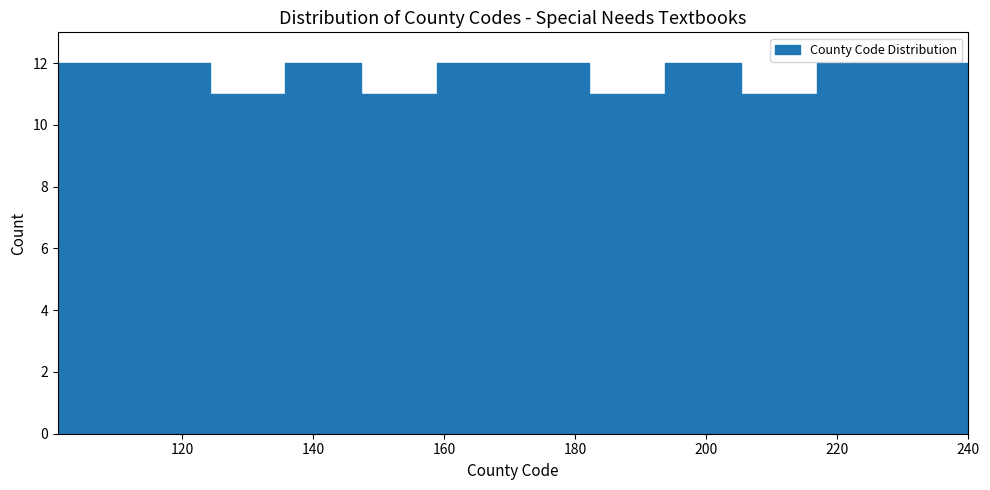

What is the height of the bar covering 124 to 136 on the x-axis? Neither the bar edges nor the heights are printed on the chart, so give them approximately, as read against the axes.

11